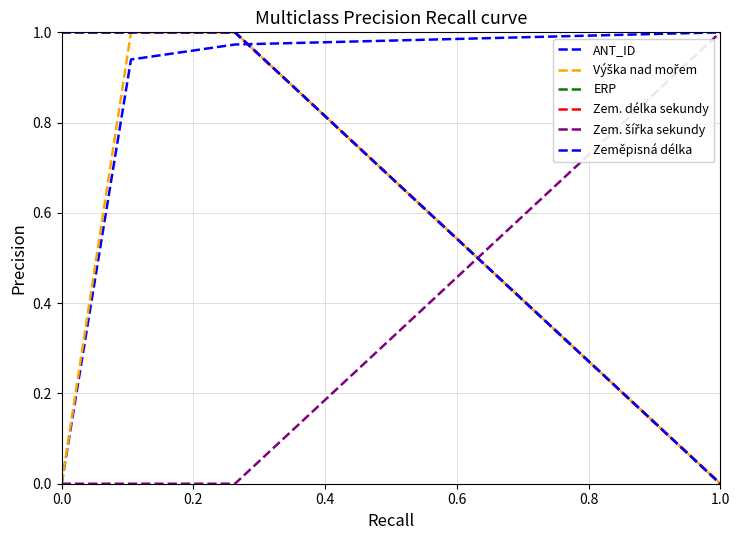

Does the chart have visible grid lines?

Yes